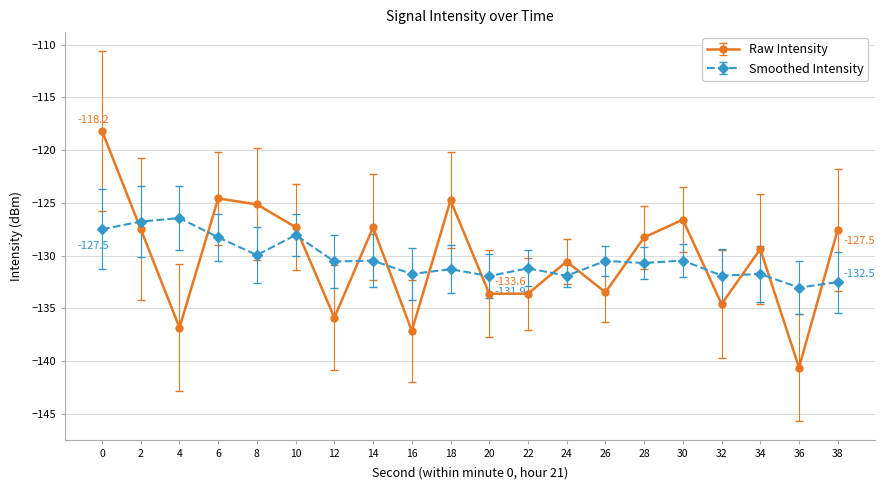

Rank the series at 18 from lowest to highest value.

Smoothed Intensity, Raw Intensity